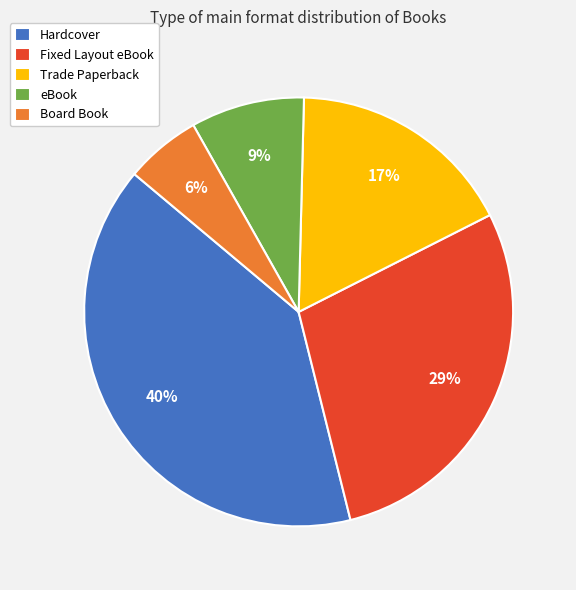

Is the sum of Fixed Layout eBook and eBook greater than half?

No